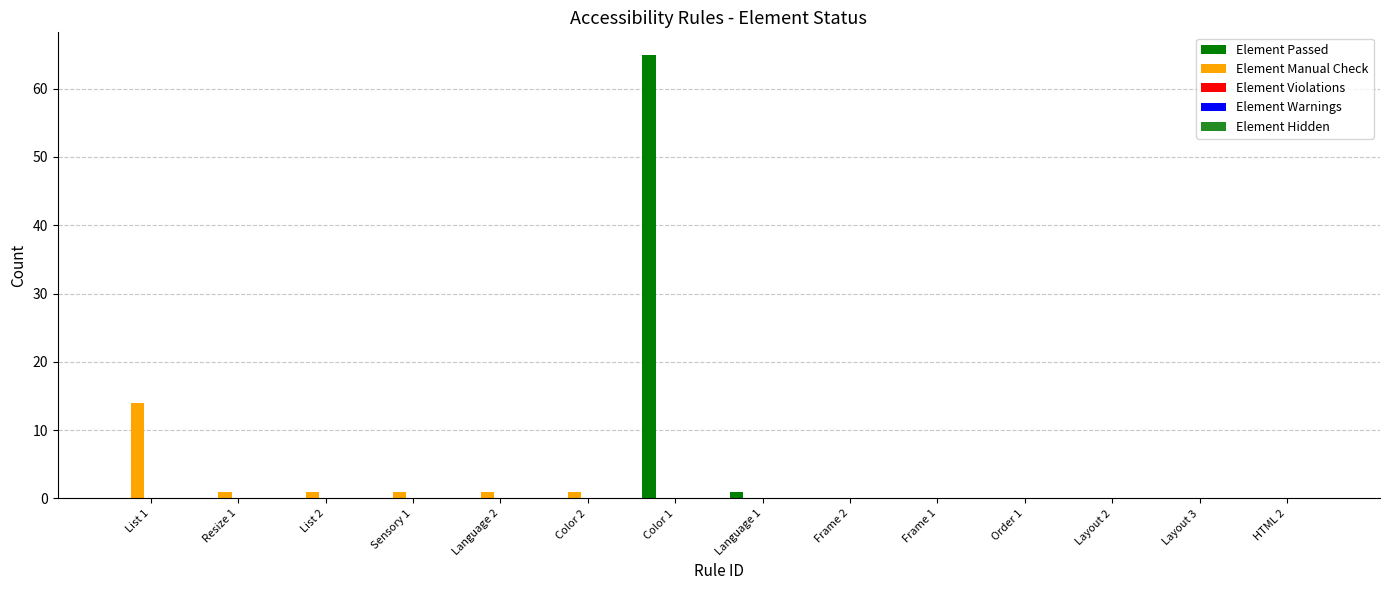

At which category is the sum across all series the highest?

Color 1